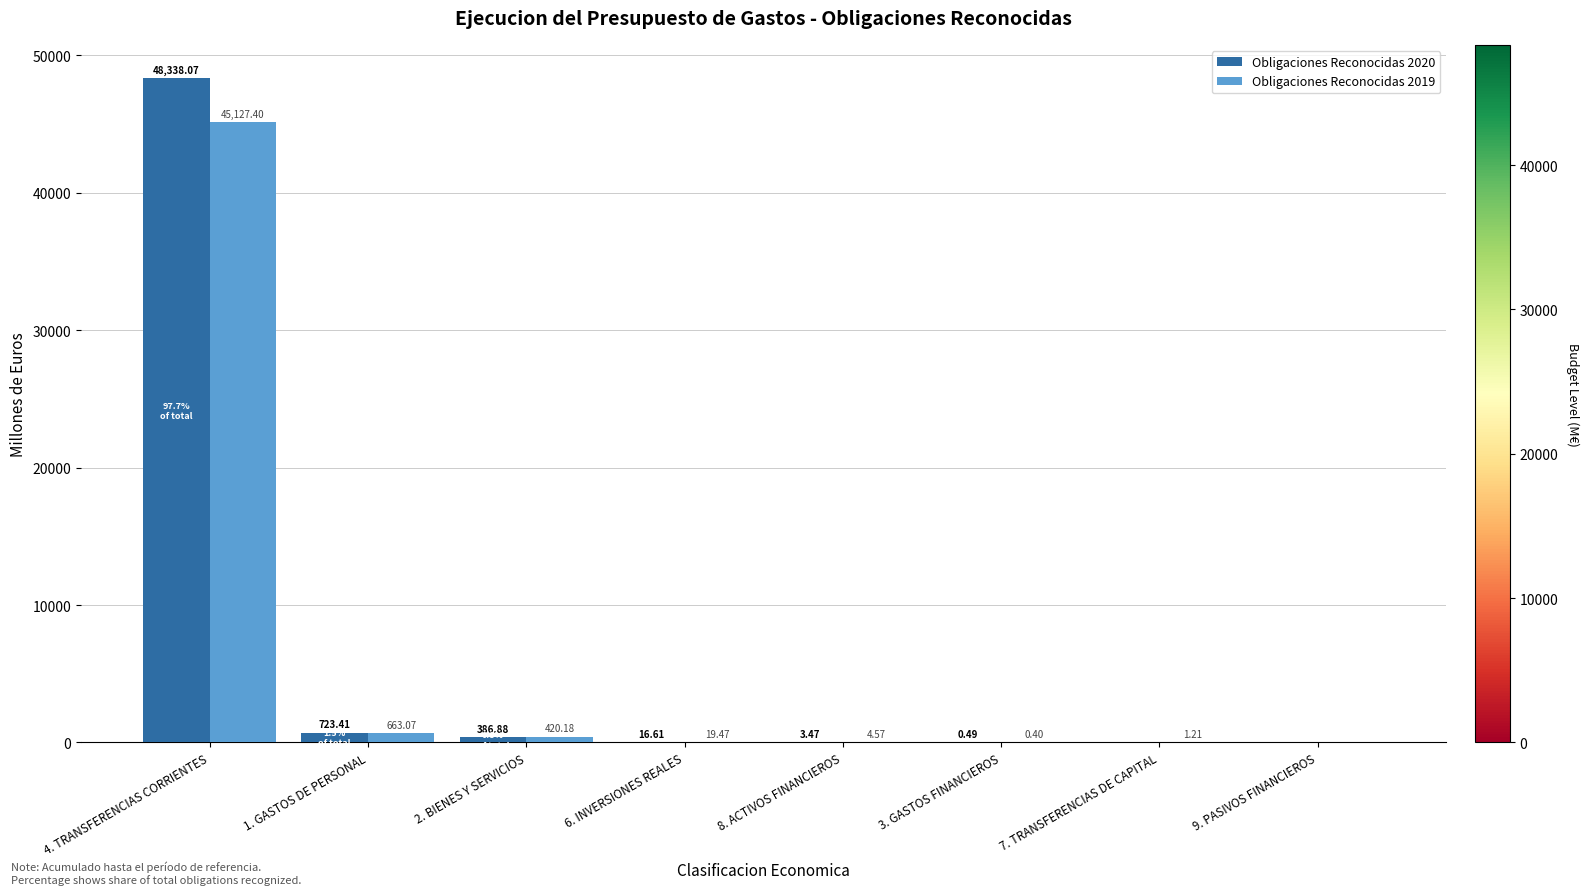

What is the sum of the Obligaciones Reconocidas 2019 values at 4. TRANSFERENCIAS CORRIENTES and 1. GASTOS DE PERSONAL?

45790.5